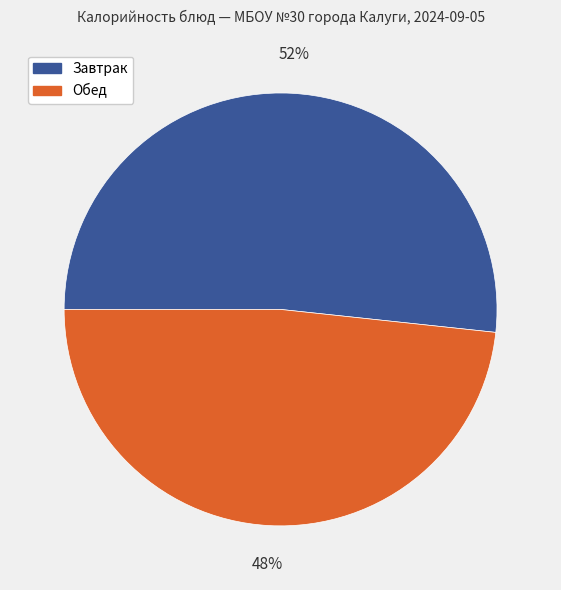

To the nearest percent, what portion does Завтрак represent?

52%